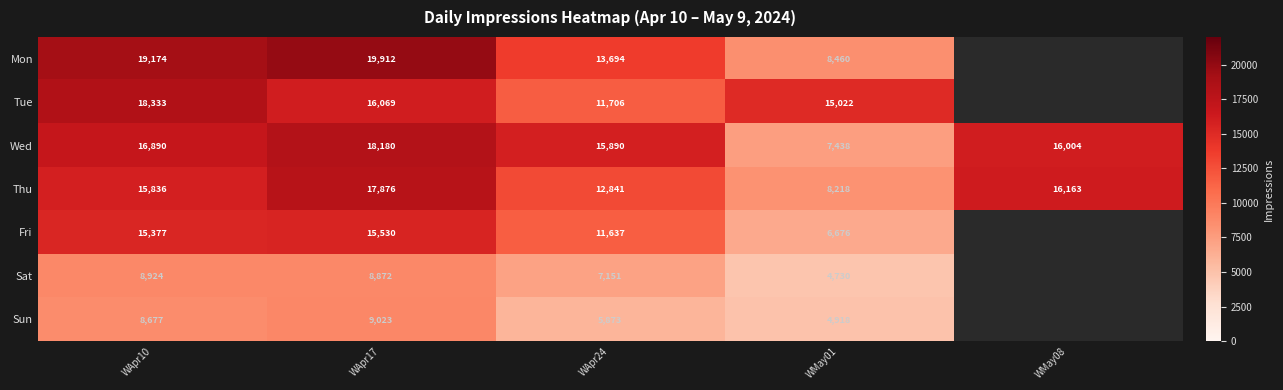

Which has a higher value, WApr10 or WApr17?

WApr17